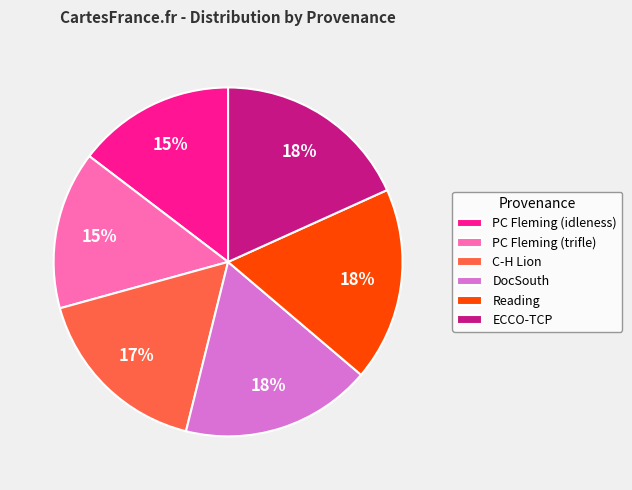

To the nearest percent, what percentage of the pie is PC Fleming (trifle)?

15%